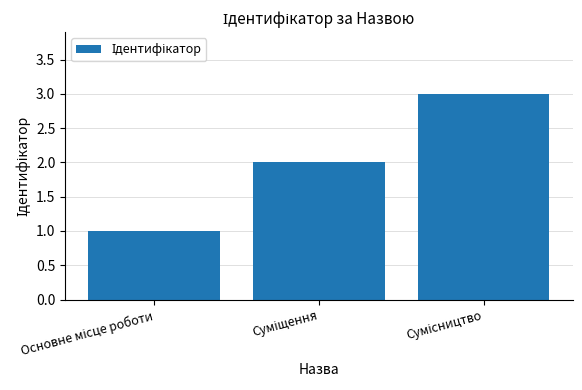

How many bars are there in total?

3